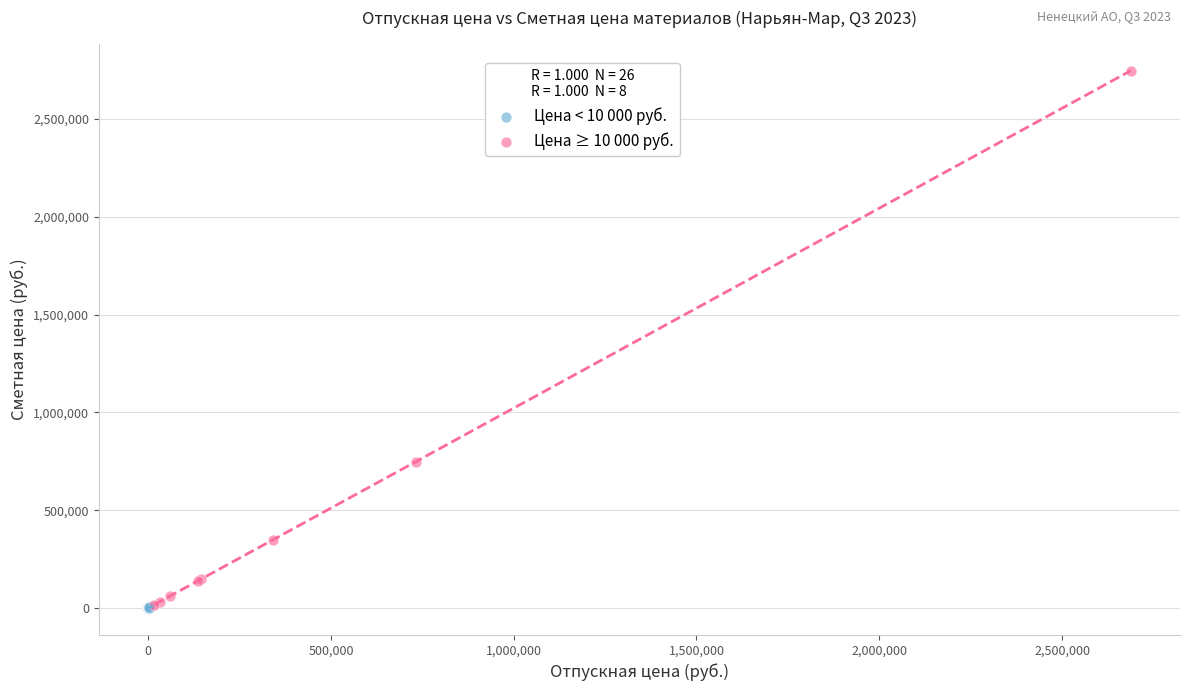

Which series has the widest spread of Y values?

Цена ≥ 10 000 руб.